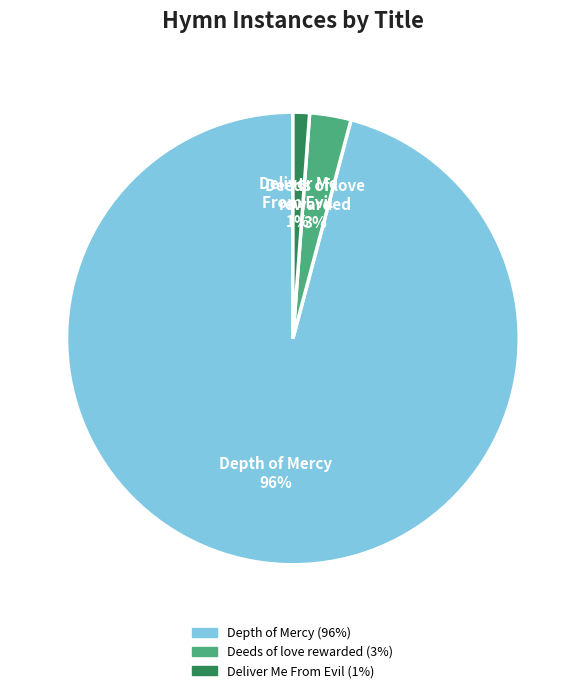

Which category has the smallest portion of the pie?

Deliver Me From Evil